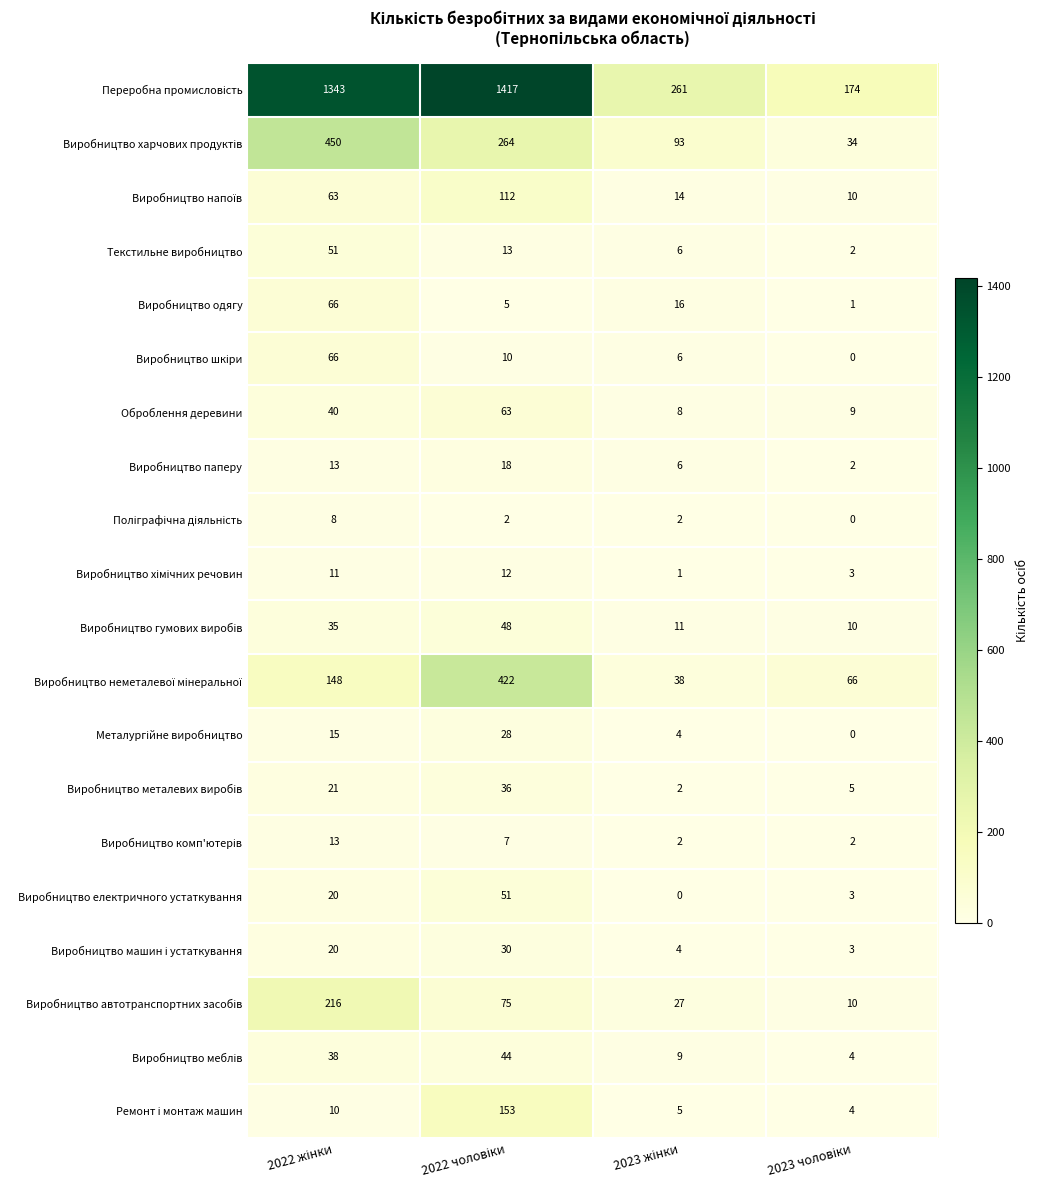

What is the difference between the maximum and minimum values in the Виробництво одягу series?

65